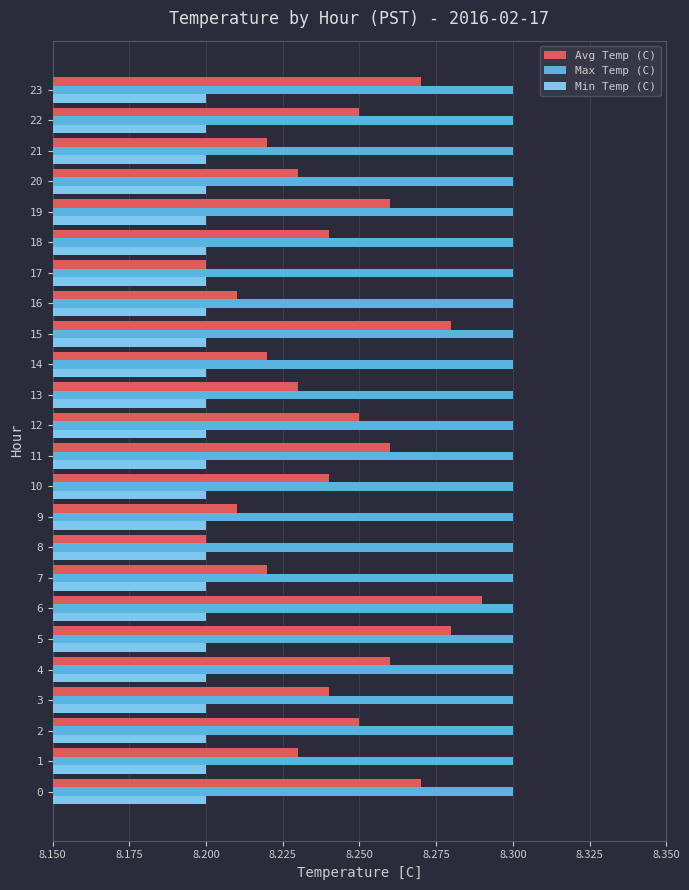

At how many categories does at least one series exceed 8?

24